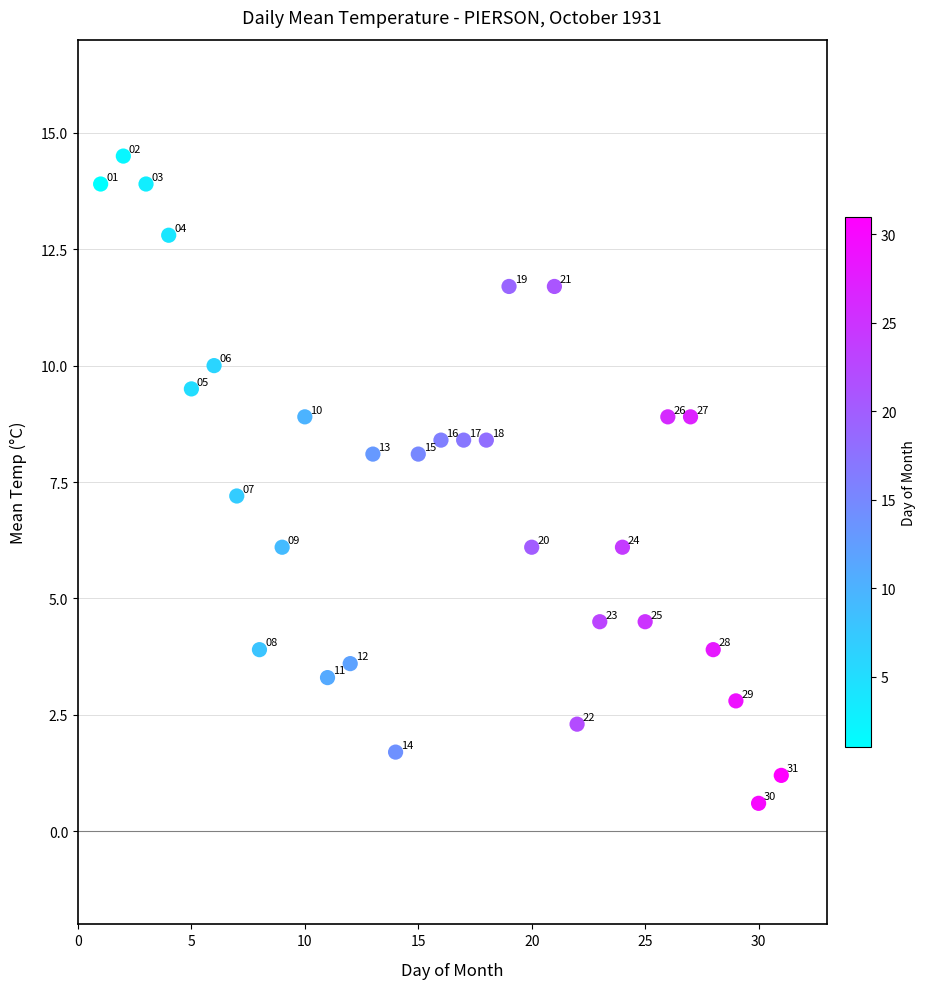

What Y value in the scatter plot is closest to 7?

7.2